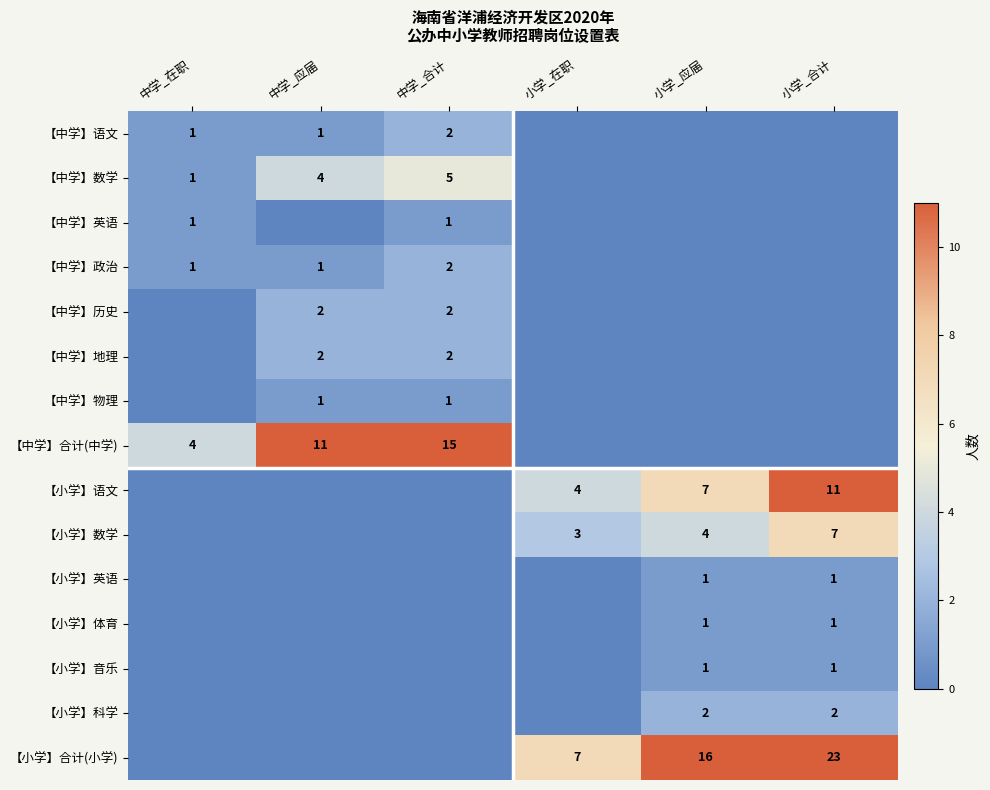

The value of 【小学】数学 at 小学_应届 is 2. True or false?

False